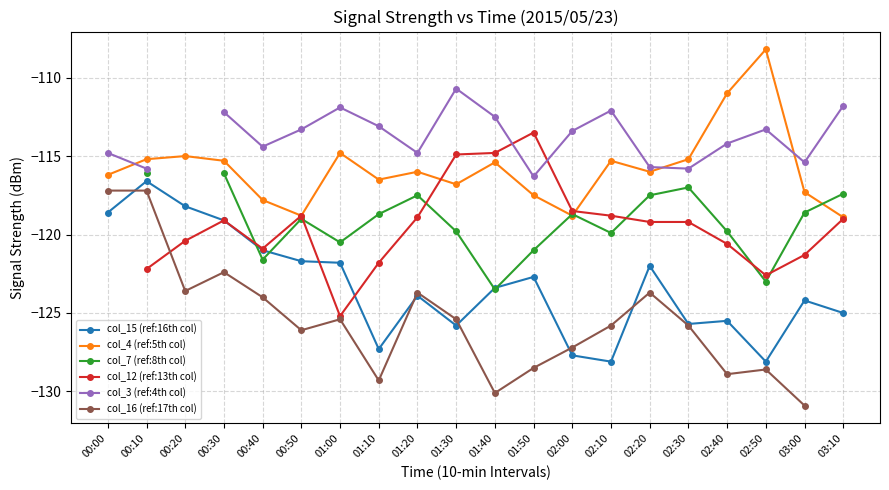

What is the spread (max minus min) of values at 00:50?

12.8